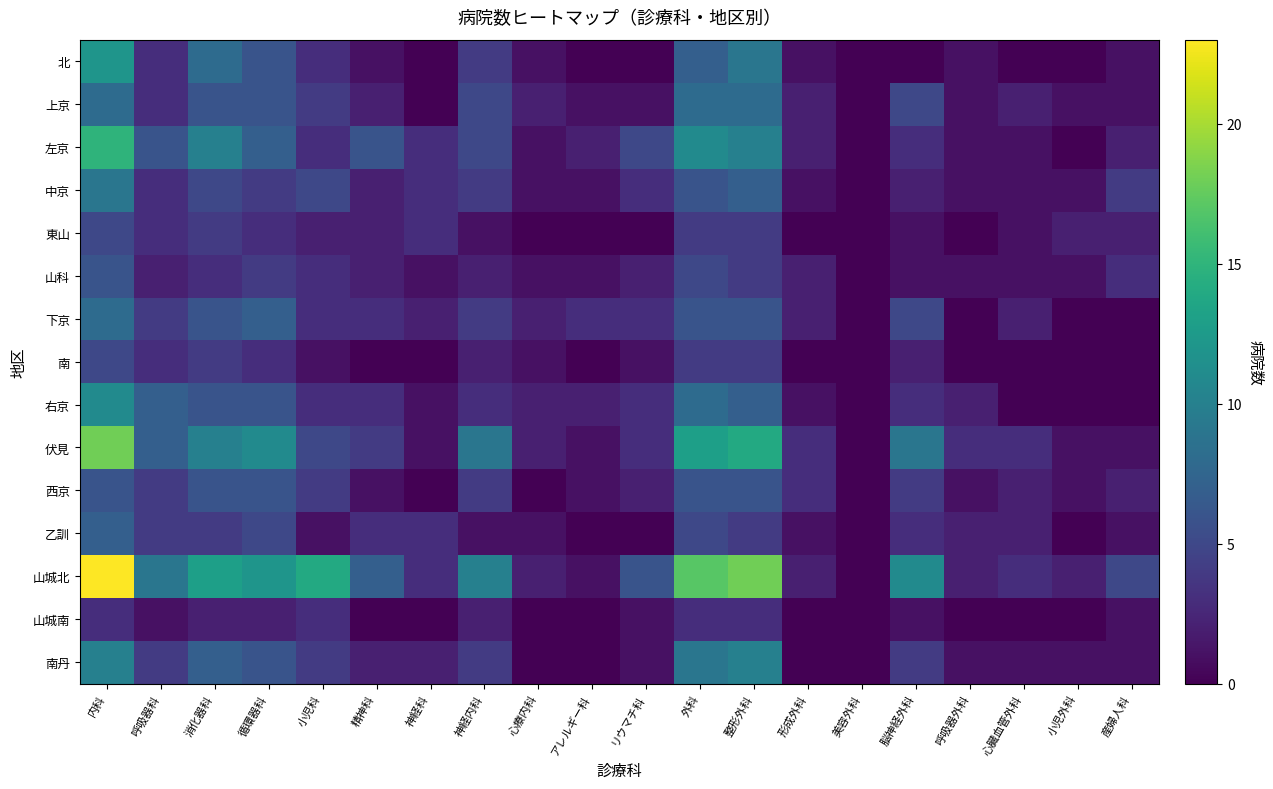

What is the maximum value shown in the chart?

23